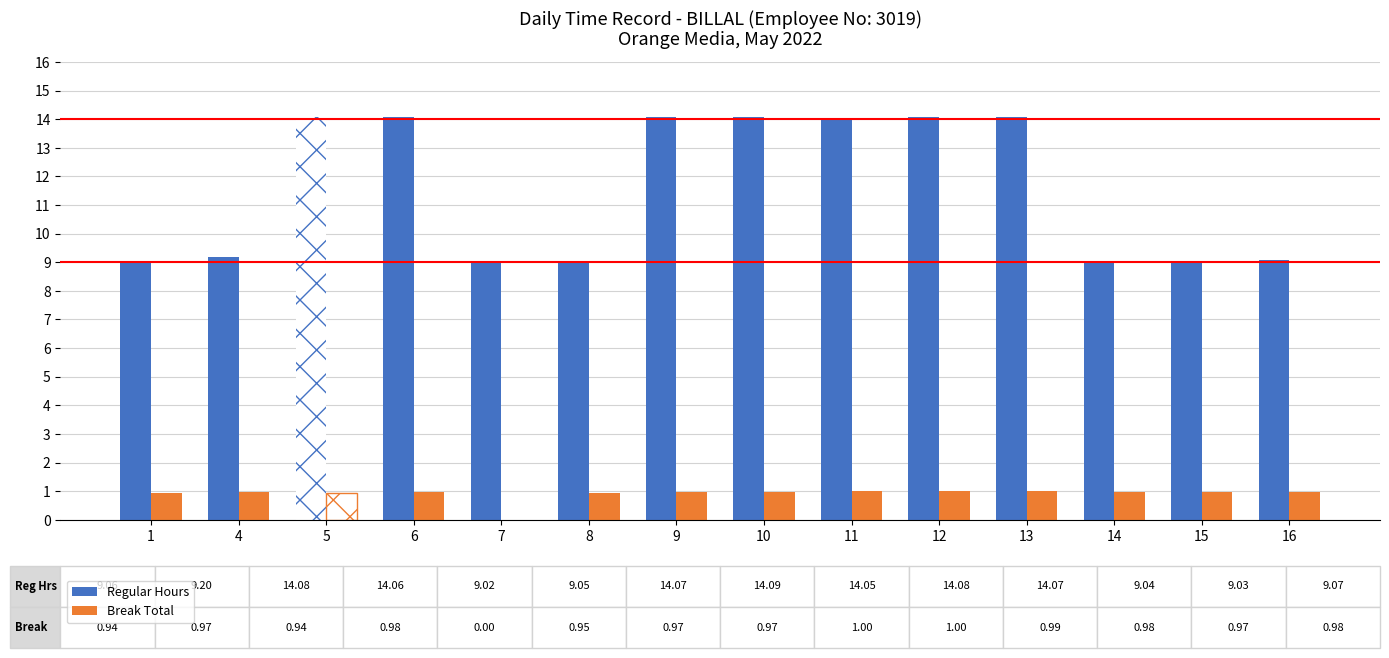

What is the average value of the Regular Hours series?

11.6